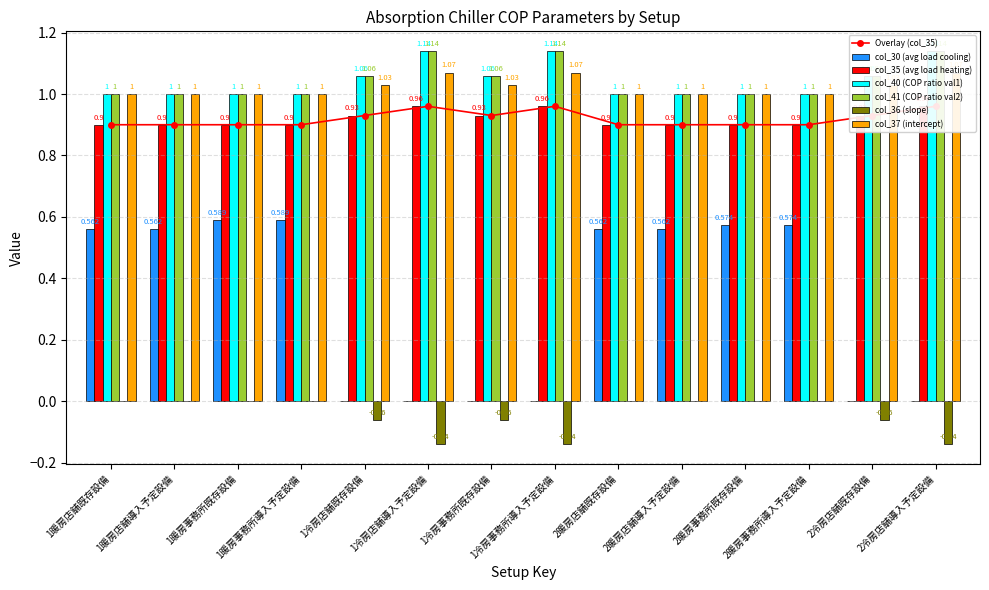

Reading left to right, what are all the values shown in this chart?

col_30 (avg load cooling): 0.6	0.6	0.6	0.6	0.0	0.0	0.0	0.0	0.6	0.6	0.6	0.6	0.0	0.0
col_35 (avg load heating): 0.9	0.9	0.9	0.9	0.9	1.0	0.9	1.0	0.9	0.9	0.9	0.9	0.9	1.0
col_40 (COP ratio val1): 1.0	1.0	1.0	1.0	1.1	1.1	1.1	1.1	1.0	1.0	1.0	1.0	1.1	1.1
col_41 (COP ratio val2): 1.0	1.0	1.0	1.0	1.1	1.1	1.1	1.1	1.0	1.0	1.0	1.0	1.1	1.1
col_36 (slope): 0.0	0.0	0.0	0.0	-0.1	-0.1	-0.1	-0.1	0.0	0.0	0.0	0.0	-0.1	-0.1
col_37 (intercept): 1.0	1.0	1.0	1.0	1.0	1.1	1.0	1.1	1.0	1.0	1.0	1.0	1.0	1.1